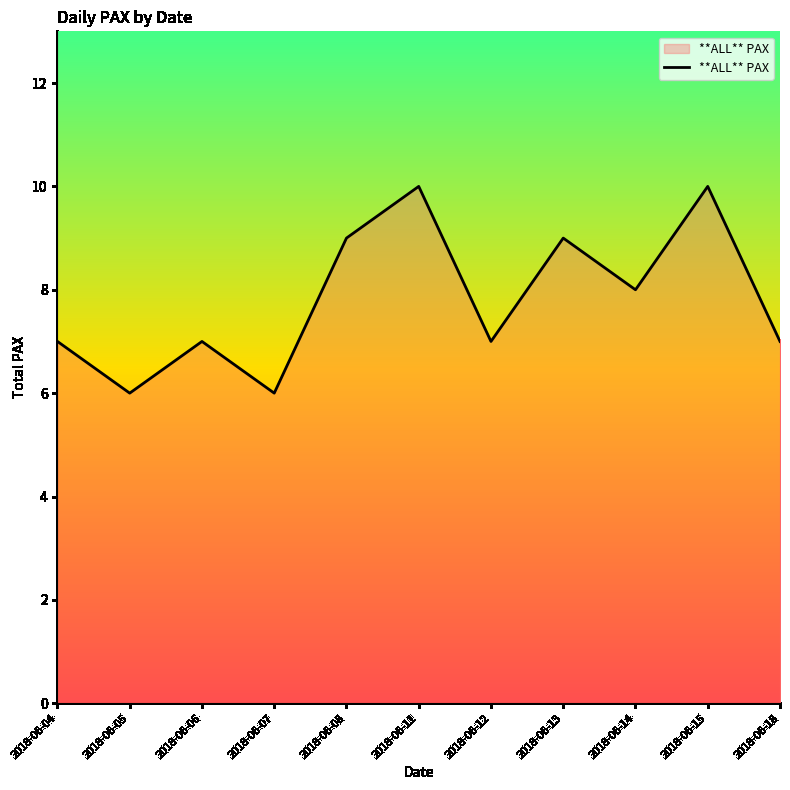

What is the approximate value at 2018-06-06?

7